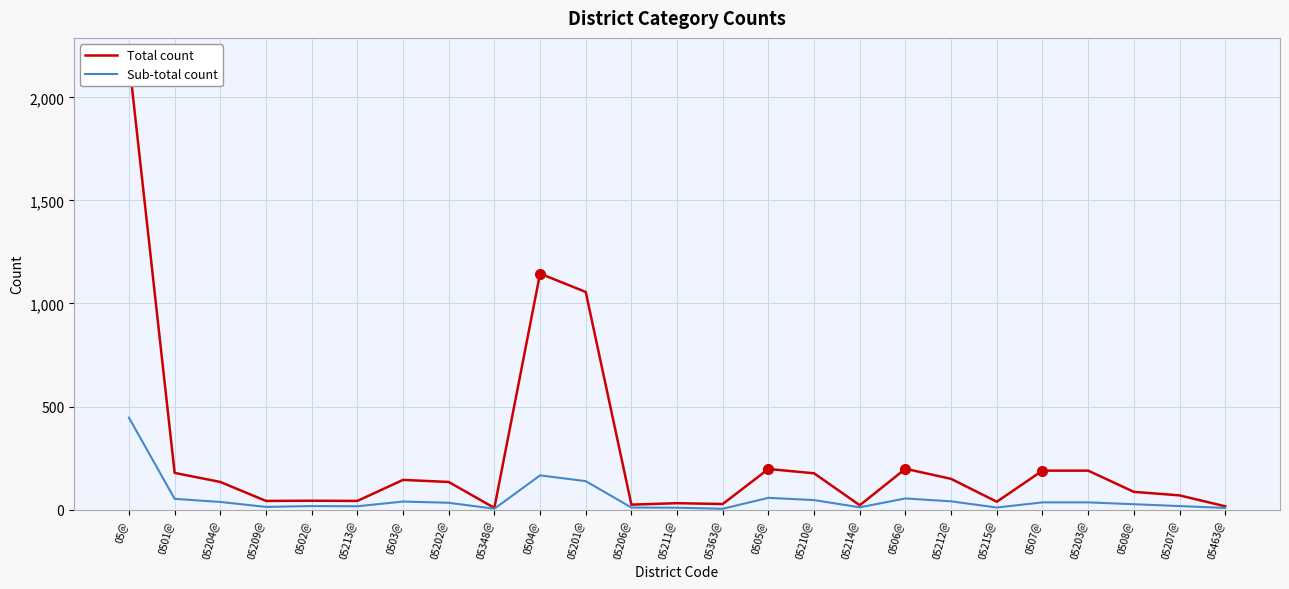

Rank the series by their maximum value, from lowest to highest.

Sub-total count, Total count